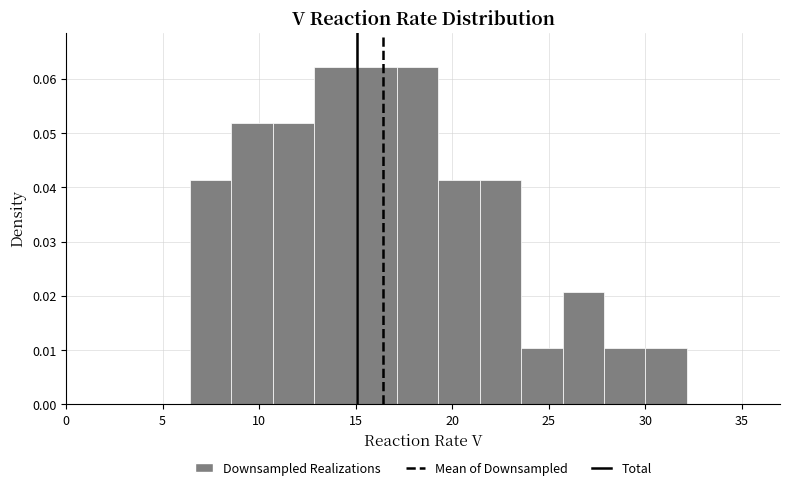

Reading left to right, transcribe this chart: for each bar, give the range it covers on the x-axis and its height. Neither the bar edges nor the heights are printed on the chart, so give them approximately, as read against the axes.

6.5 to 8.5: 0.041
8.5 to 10.5: 0.052
10.5 to 13.0: 0.052
13.0 to 15.0: 0.062
15.0 to 17.0: 0.062
17.0 to 19.5: 0.062
19.5 to 21.5: 0.041
21.5 to 23.5: 0.041
23.5 to 25.5: 0.010
25.5 to 28.0: 0.021
28.0 to 30.0: 0.010
30.0 to 32.0: 0.010